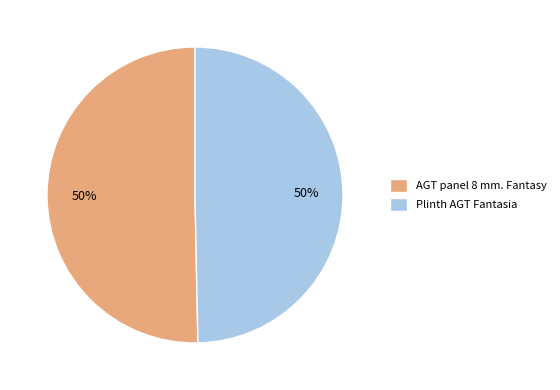

What percentage is the AGT panel 8 mm. Fantasy slice, to the nearest percent?

50%